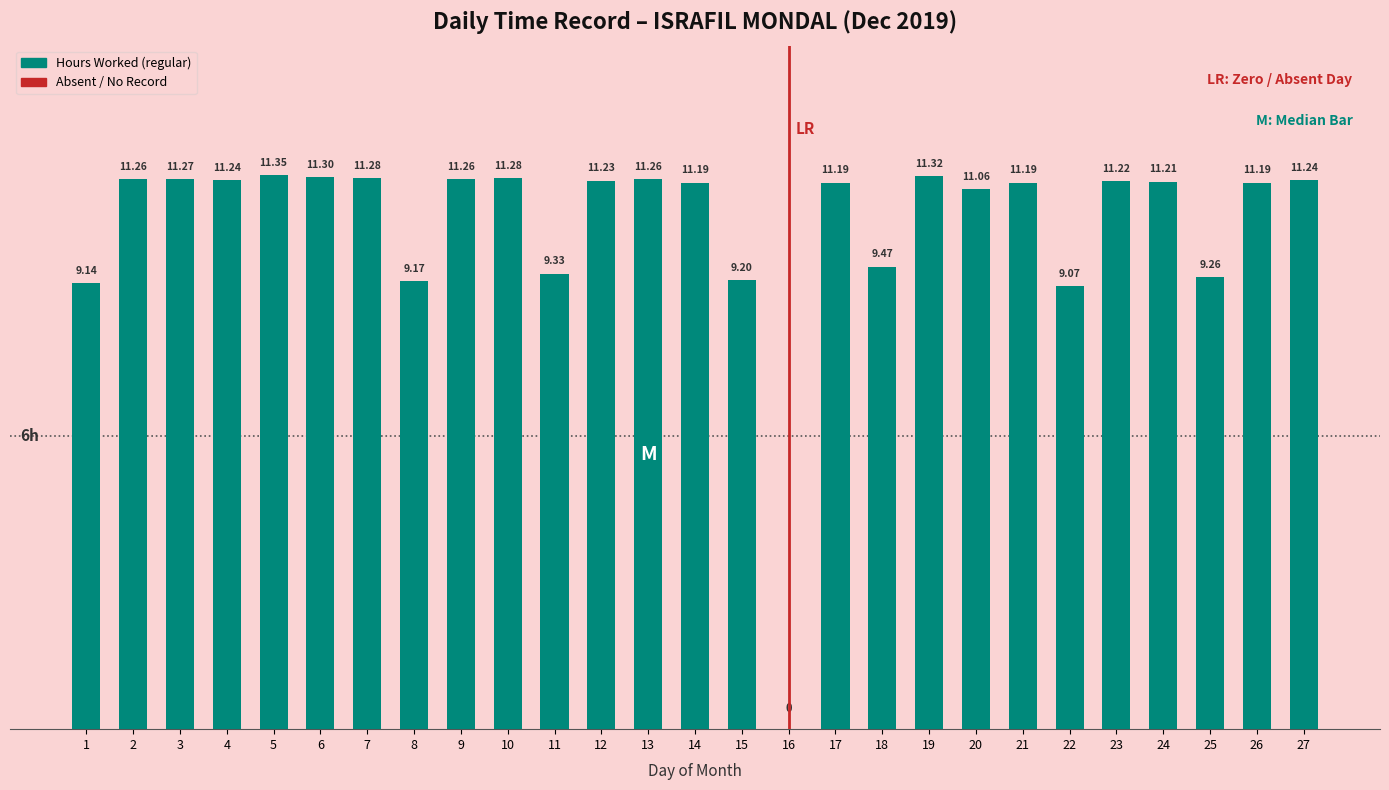

What is the sum of all values?

278.2